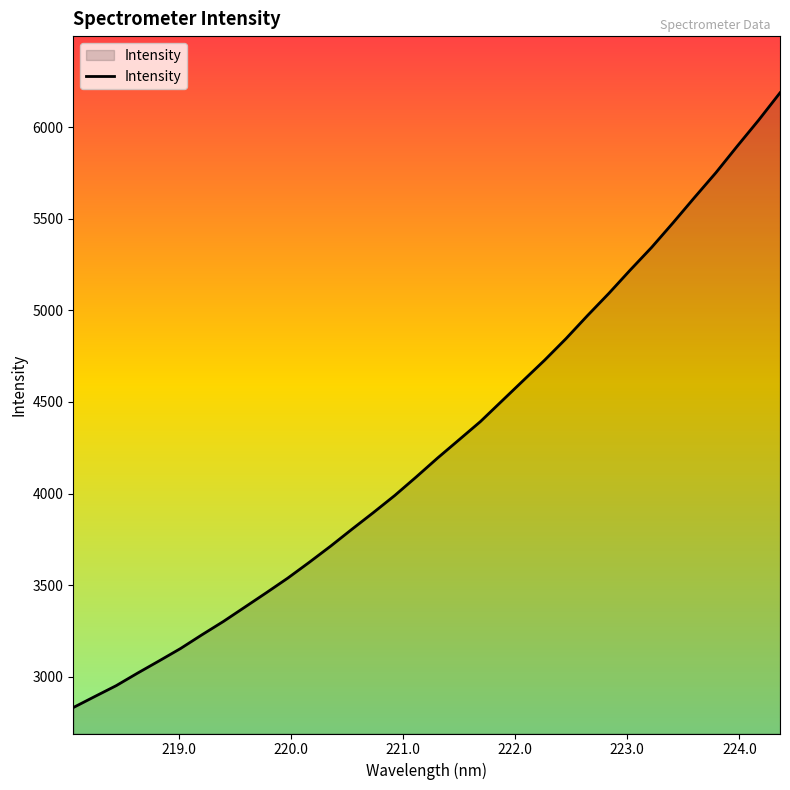

What is the greatest value displayed?

6186.7